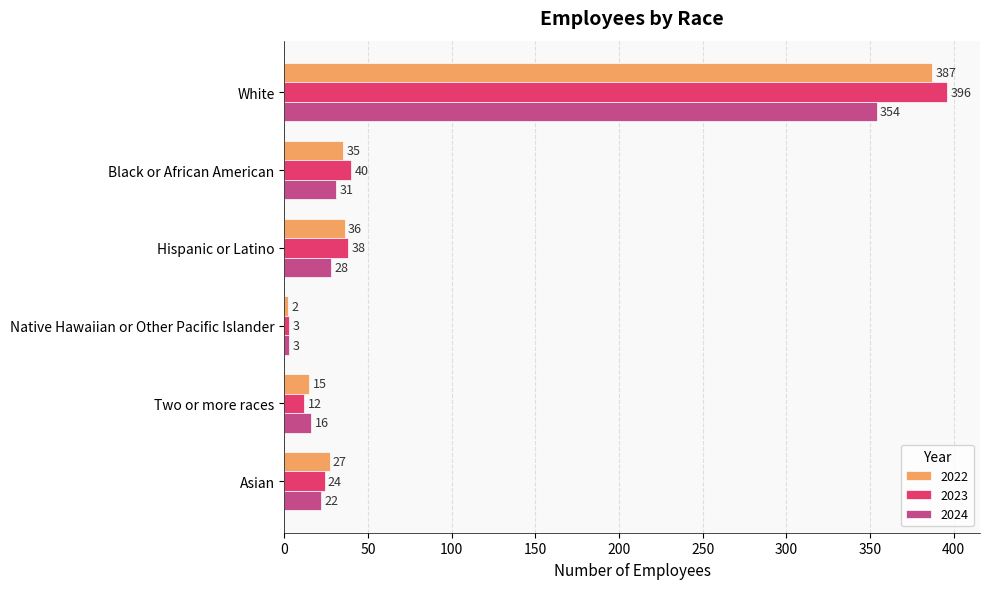

At which category does the chart reach its peak across all series?

White